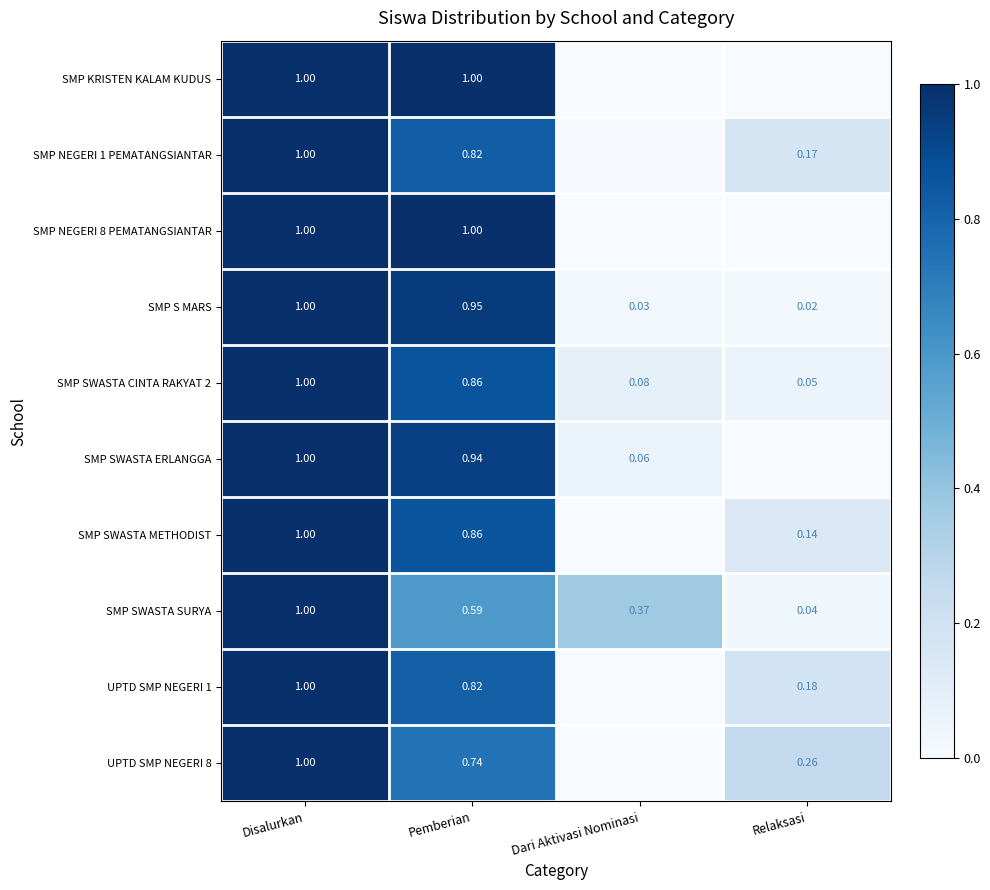

What is the total value across all series at Disalurkan?

10.0